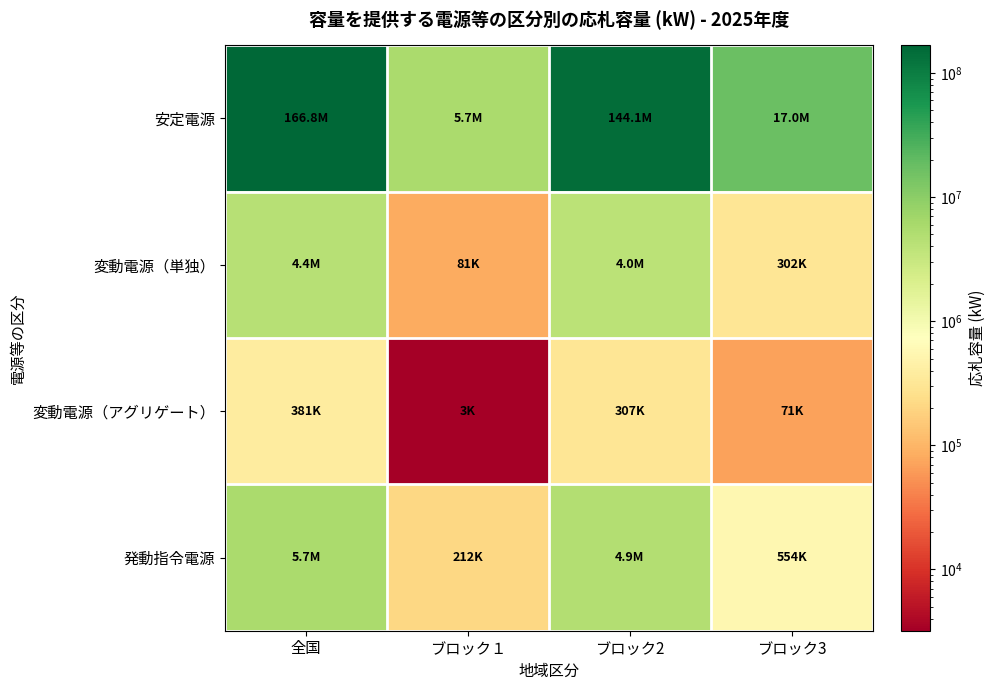

Reading right to left, list all the values displayed in this chart.

安定電源: ブロック3=17008770	ブロック2=144068138	ブロック１=5741263	全国=166818171
変動電源（単独）: ブロック3=301570	ブロック2=4010886	ブロック１=81050	全国=4393506
変動電源（アグリゲート）: ブロック3=70795	ブロック2=306600	ブロック１=3208	全国=380603
発動指令電源: ブロック3=554051	ブロック2=4892700	ブロック１=211650	全国=5658401